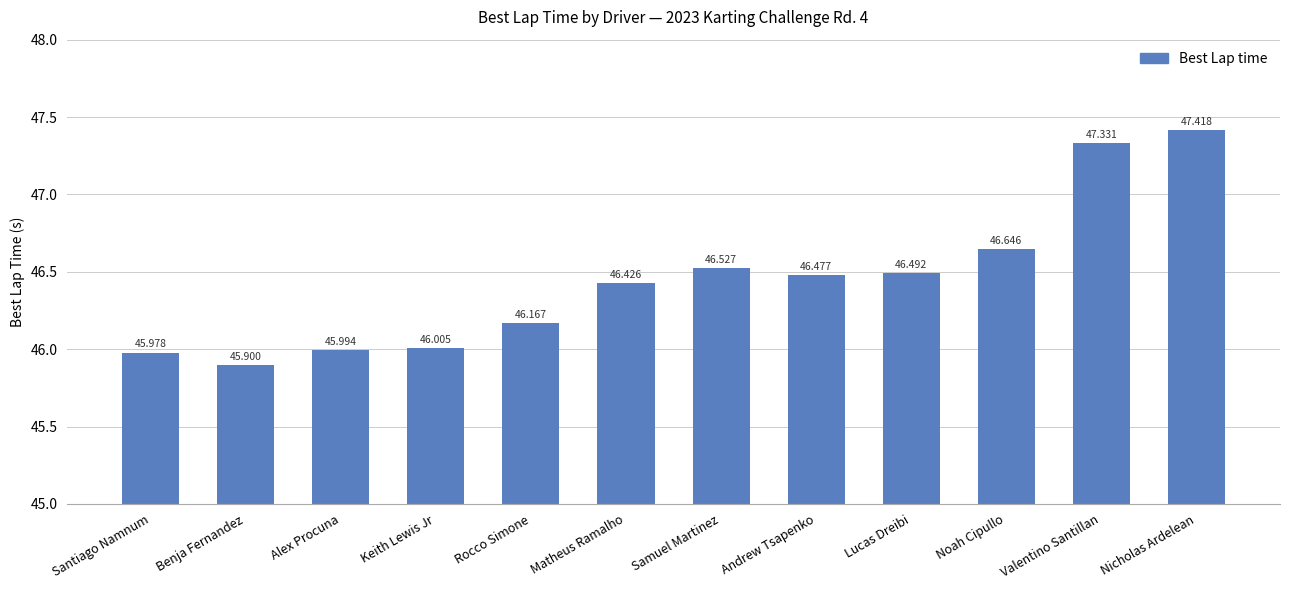

What is the value of the 12th bar from the left?

47.4